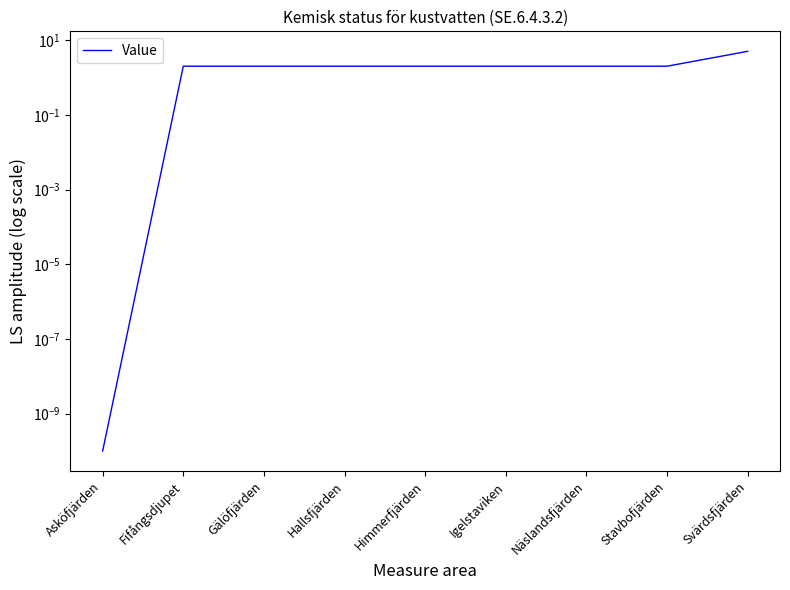

How many lines are shown in the chart?

1